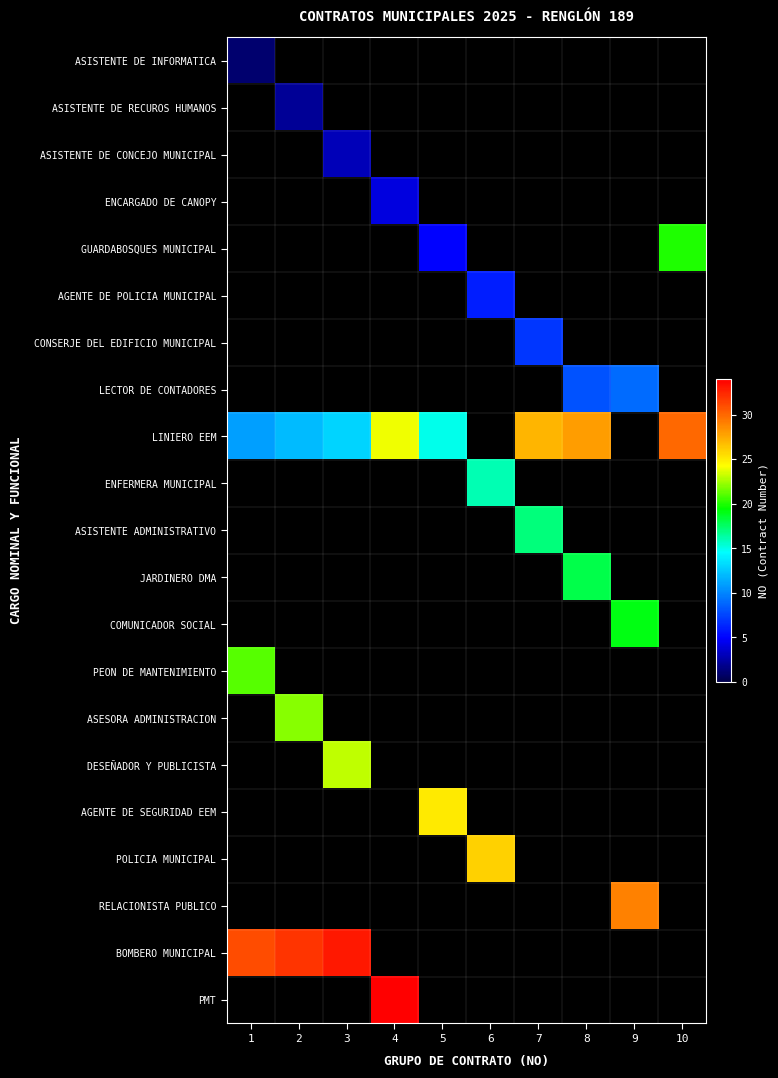

Reading left to right, what are all the values shown in this chart?

ASISTENTE DE INFORMATICA: 1=1	2=0	3=0	4=0	5=0	6=0	7=0	8=0	9=0	10=0
ASISTENTE DE RECUROS HUMANOS: 1=0	2=2	3=0	4=0	5=0	6=0	7=0	8=0	9=0	10=0
ASISTENTE DE CONCEJO MUNICIPAL: 1=0	2=0	3=3	4=0	5=0	6=0	7=0	8=0	9=0	10=0
ENCARGADO DE CANOPY: 1=0	2=0	3=0	4=4	5=0	6=0	7=0	8=0	9=0	10=0
GUARDABOSQUES MUNICIPAL: 1=0	2=0	3=0	4=0	5=5	6=0	7=0	8=0	9=0	10=20
AGENTE DE POLICIA MUNICIPAL: 1=0	2=0	3=0	4=0	5=0	6=6	7=0	8=0	9=0	10=0
CONSERJE DEL EDIFICIO MUNICIPAL: 1=0	2=0	3=0	4=0	5=0	6=0	7=7	8=0	9=0	10=0
LECTOR DE CONTADORES: 1=0	2=0	3=0	4=0	5=0	6=0	7=0	8=8	9=9	10=0
LINIERO EEM: 1=11	2=12	3=13	4=24	5=15	6=0	7=27	8=28	9=0	10=30
ENFERMERA MUNICIPAL: 1=0	2=0	3=0	4=0	5=0	6=16	7=0	8=0	9=0	10=0
ASISTENTE ADMINISTRATIVO: 1=0	2=0	3=0	4=0	5=0	6=0	7=17	8=0	9=0	10=0
JARDINERO DMA: 1=0	2=0	3=0	4=0	5=0	6=0	7=0	8=18	9=0	10=0
COMUNICADOR SOCIAL: 1=0	2=0	3=0	4=0	5=0	6=0	7=0	8=0	9=19	10=0
PEON DE MANTENIMIENTO: 1=21	2=0	3=0	4=0	5=0	6=0	7=0	8=0	9=0	10=0
ASESORA ADMINISTRACION: 1=0	2=22	3=0	4=0	5=0	6=0	7=0	8=0	9=0	10=0
DESEÑADOR Y PUBLICISTA: 1=0	2=0	3=23	4=0	5=0	6=0	7=0	8=0	9=0	10=0
AGENTE DE SEGURIDAD EEM: 1=0	2=0	3=0	4=0	5=25	6=0	7=0	8=0	9=0	10=0
POLICIA MUNICIPAL: 1=0	2=0	3=0	4=0	5=0	6=26	7=0	8=0	9=0	10=0
RELACIONISTA PUBLICO: 1=0	2=0	3=0	4=0	5=0	6=0	7=0	8=0	9=29	10=0
BOMBERO MUNICIPAL: 1=31	2=32	3=33	4=0	5=0	6=0	7=0	8=0	9=0	10=0
PMT: 1=0	2=0	3=0	4=34	5=0	6=0	7=0	8=0	9=0	10=0